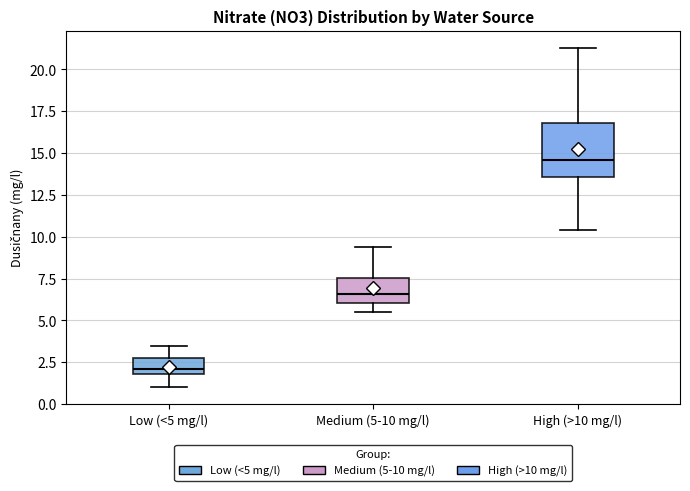

Which box has the highest median line?

High (>10 mg/l)